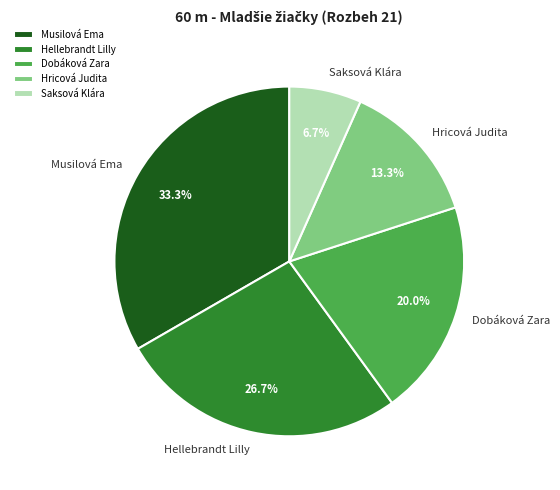

To the nearest percent, what is the difference between the largest and smallest slice percentages?

27%